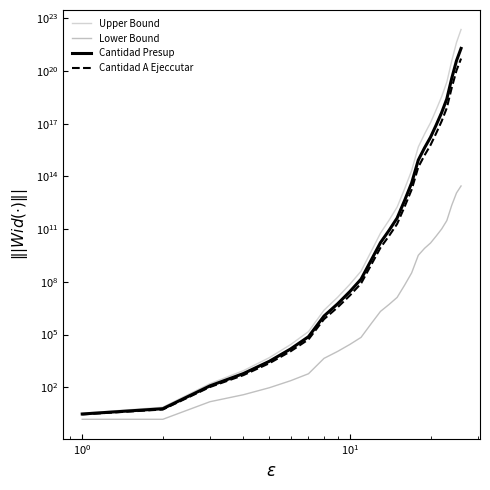

Which series has the largest range (max minus min)?

Upper Bound